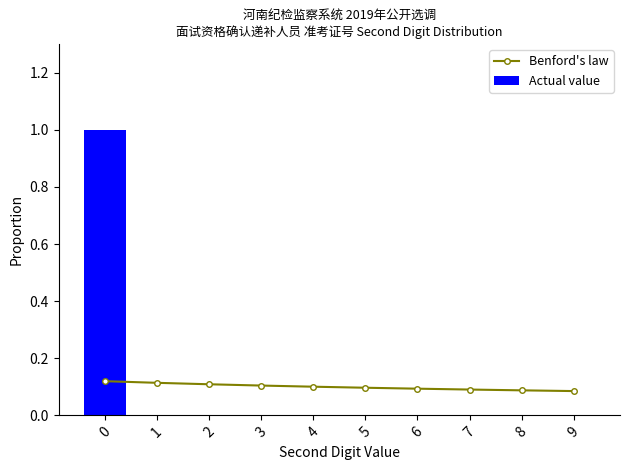

Rank the series by their average value, from lowest to highest.

Benford's law, Actual value